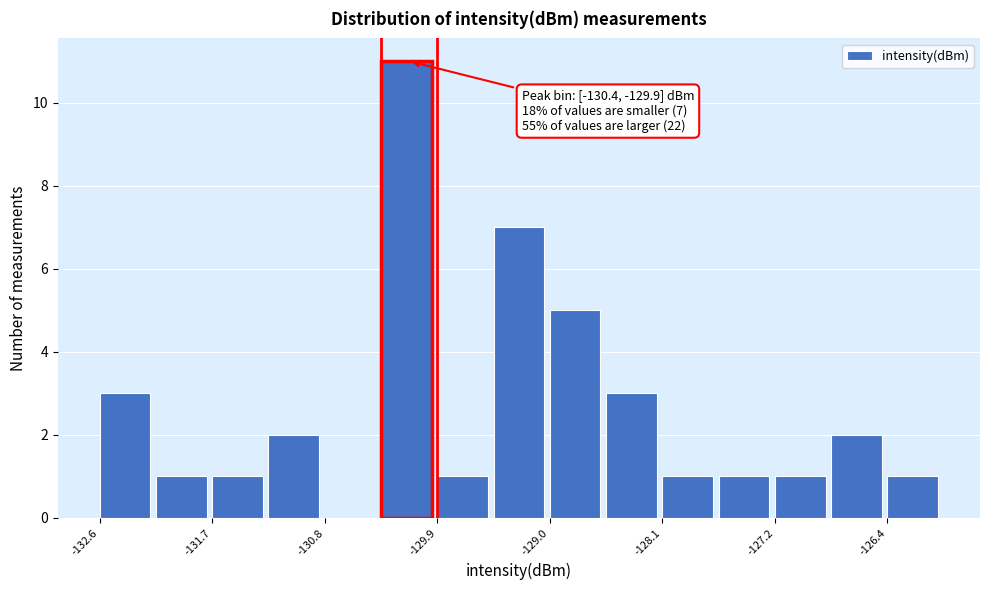

Over which range of the x-axis is the bar tallest?

-130.4 to -129.9